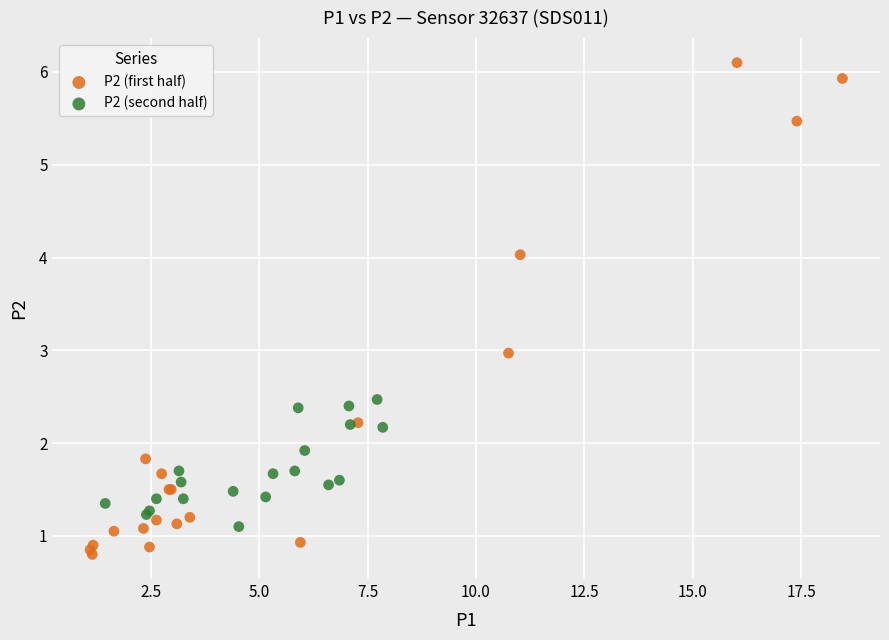

Which series reaches the maximum Y coordinate?

P2 (first half)